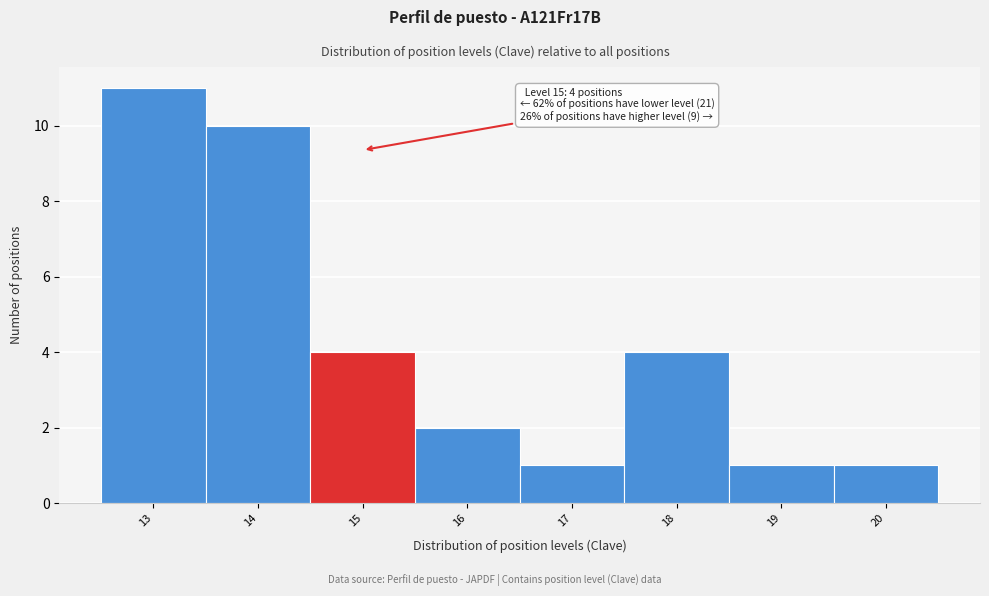

Over which range of the x-axis is the bar tallest?

12.5 to 13.5